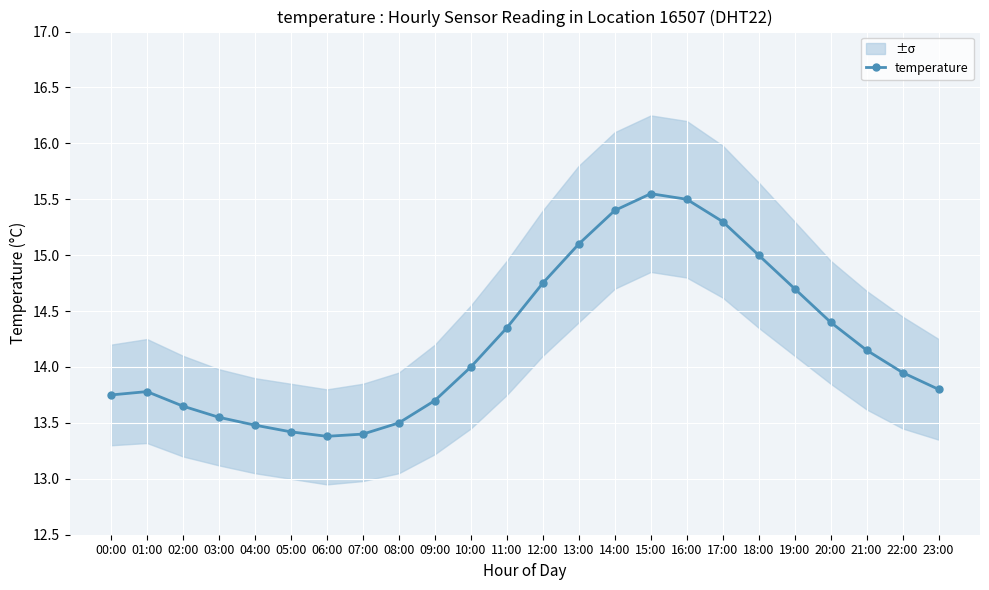

How many data points are less than 14?

12